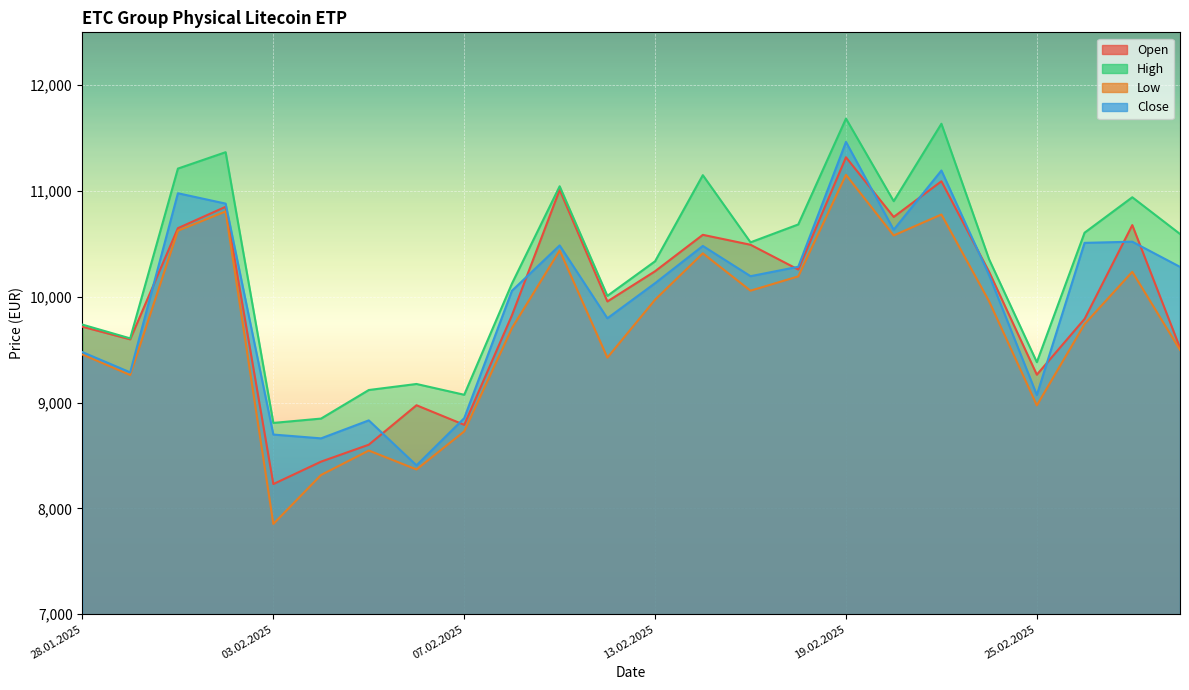

What is the label of the 5th point from the right?

24.02.2025